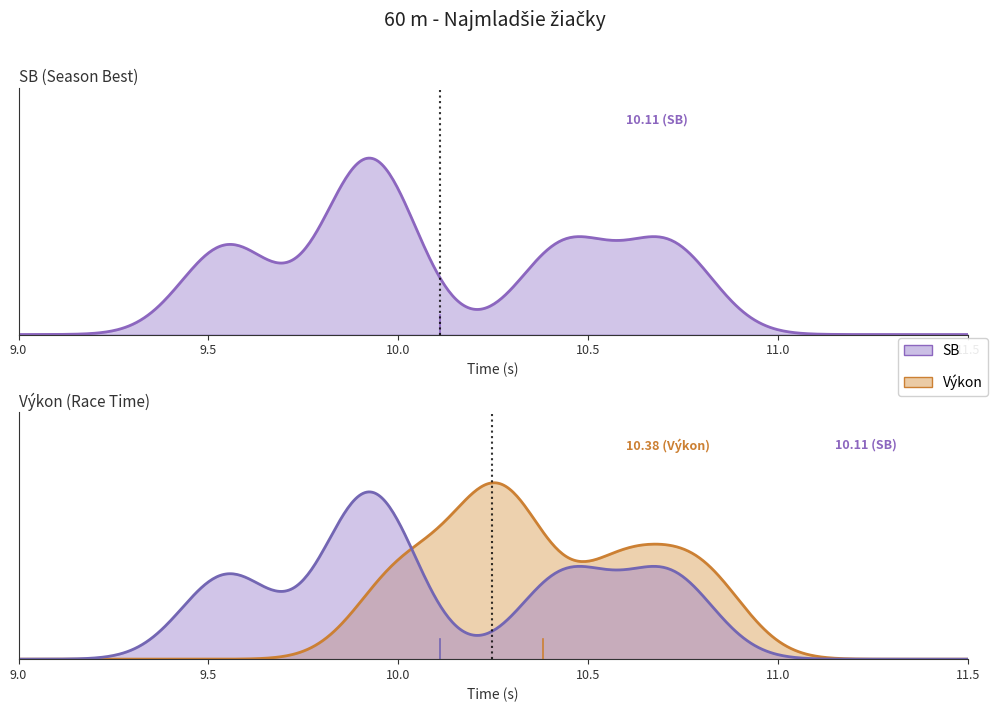

Is the value of SB at Halienková Ella greater than the value of Výkon at Tóthová Adelka?

No